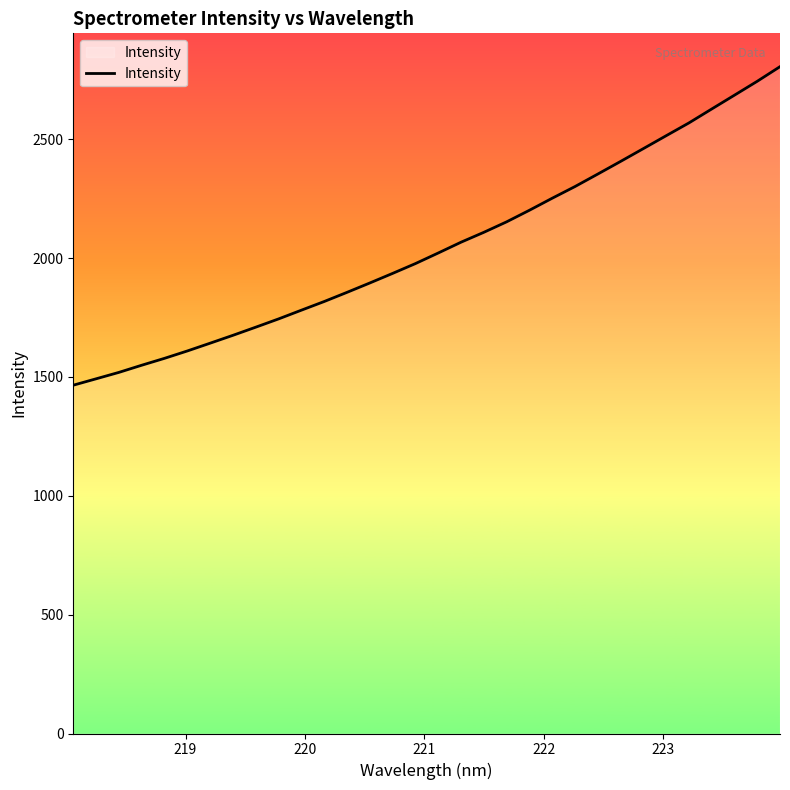

What is the smallest value displayed?

1465.3